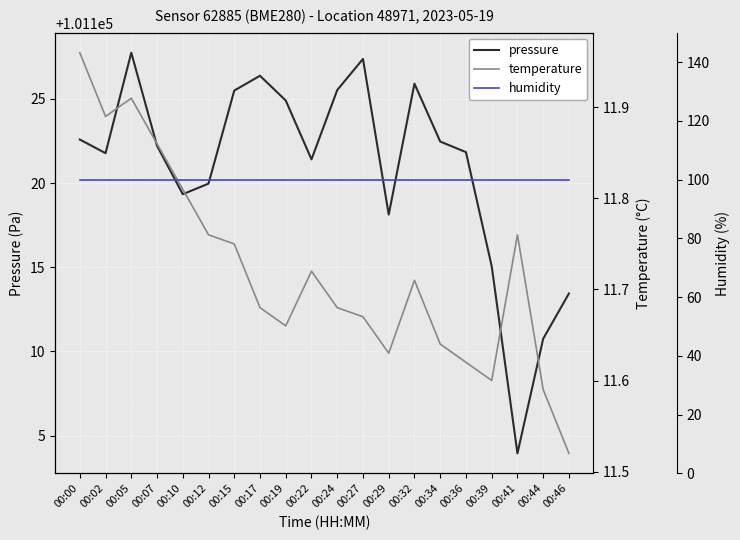

Which series has the widest spread of values?

pressure